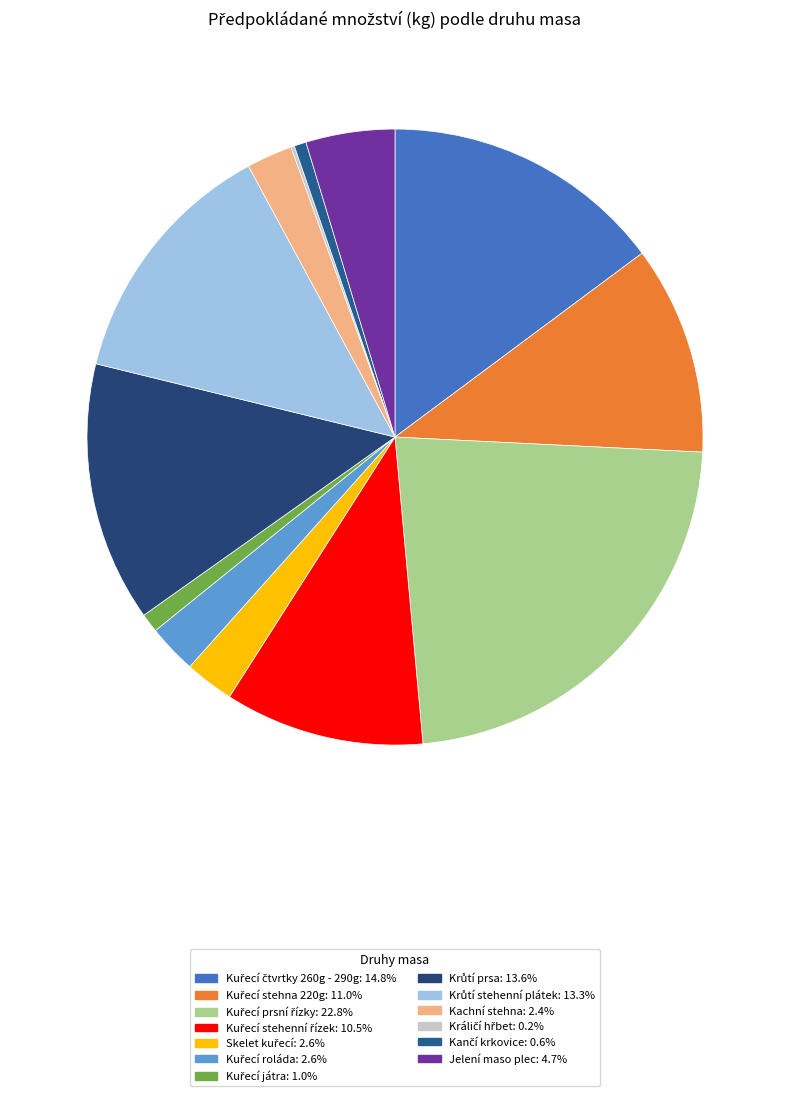

What is the change in value from Kuřecí čtvrtky 260g - 290g to Kuřecí roláda?

-2032